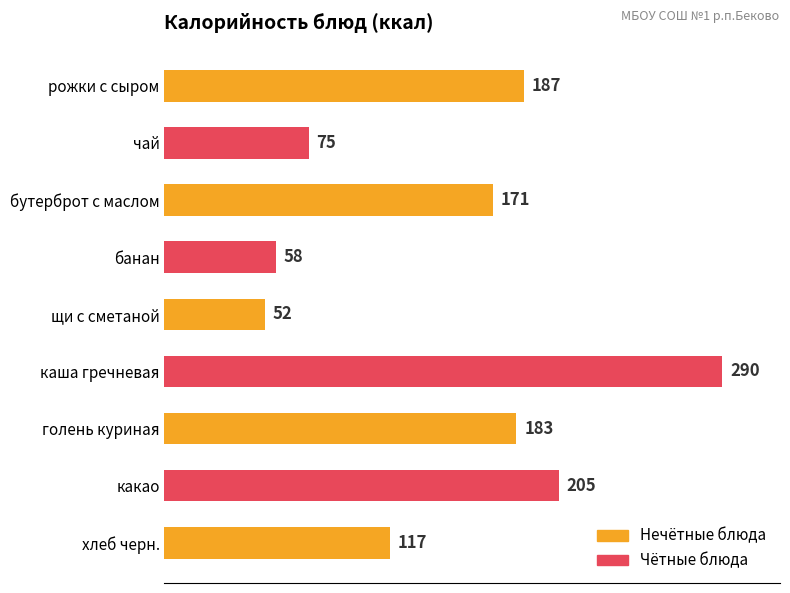

What is the difference between the second highest and second lowest values?

147